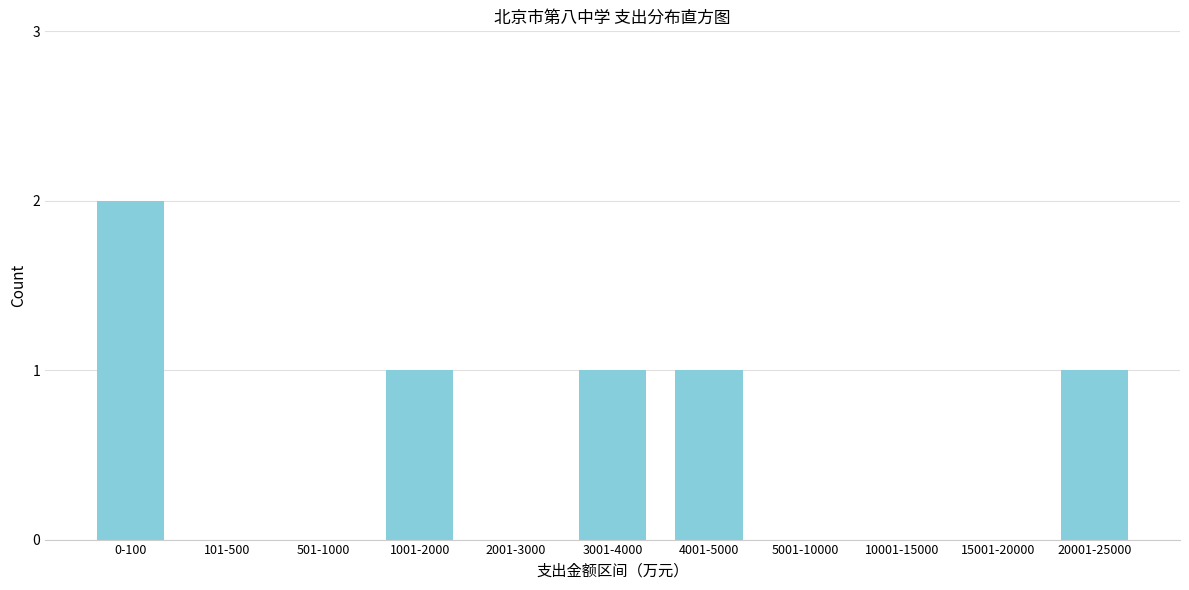

Reading left to right, list all the values displayed in this chart.

0-100=2	101-500=0	501-1000=0	1001-2000=1	2001-3000=0	3001-4000=1	4001-5000=1	5001-10000=0	10001-15000=0	15001-20000=0	20001-25000=1